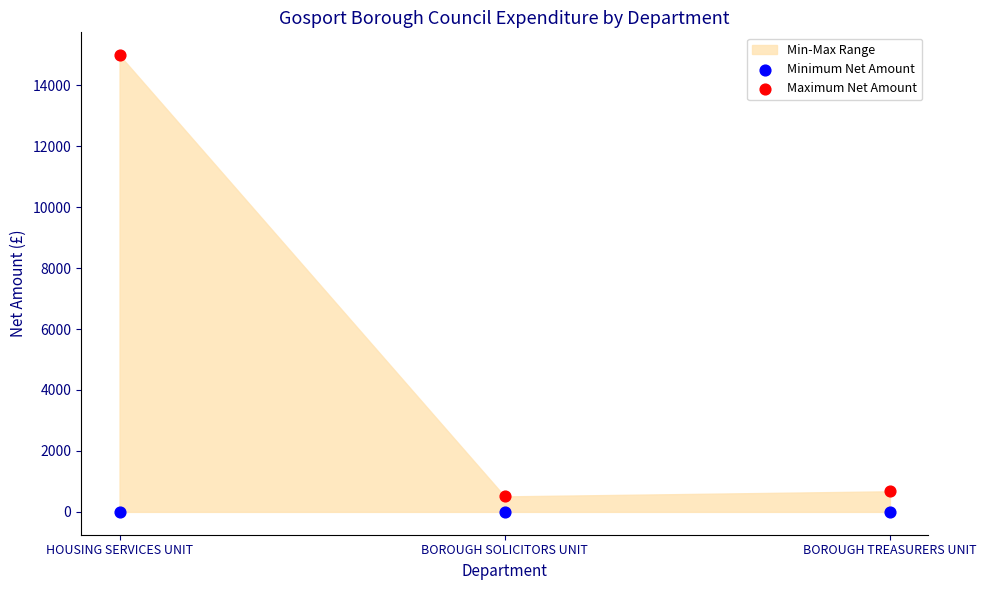

Which series reaches the maximum Y coordinate?

Maximum Net Amount